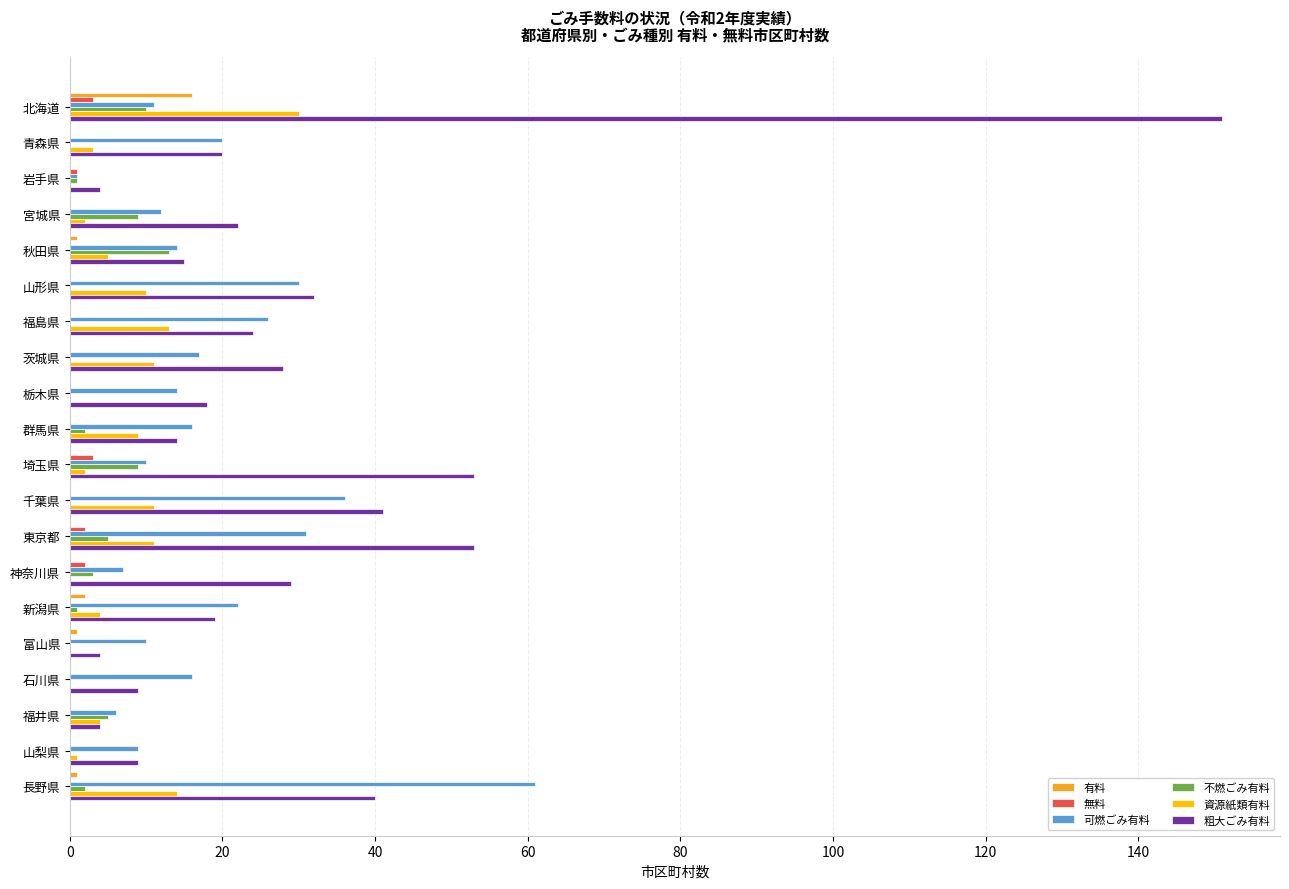

The 粗大ごみ有料 series shows 55 at 長野県. True or false?

False